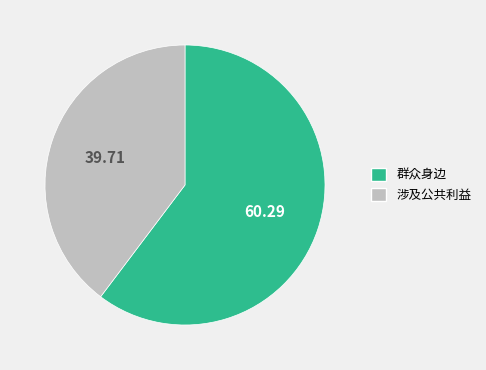

Does any single category account for the majority?

Yes